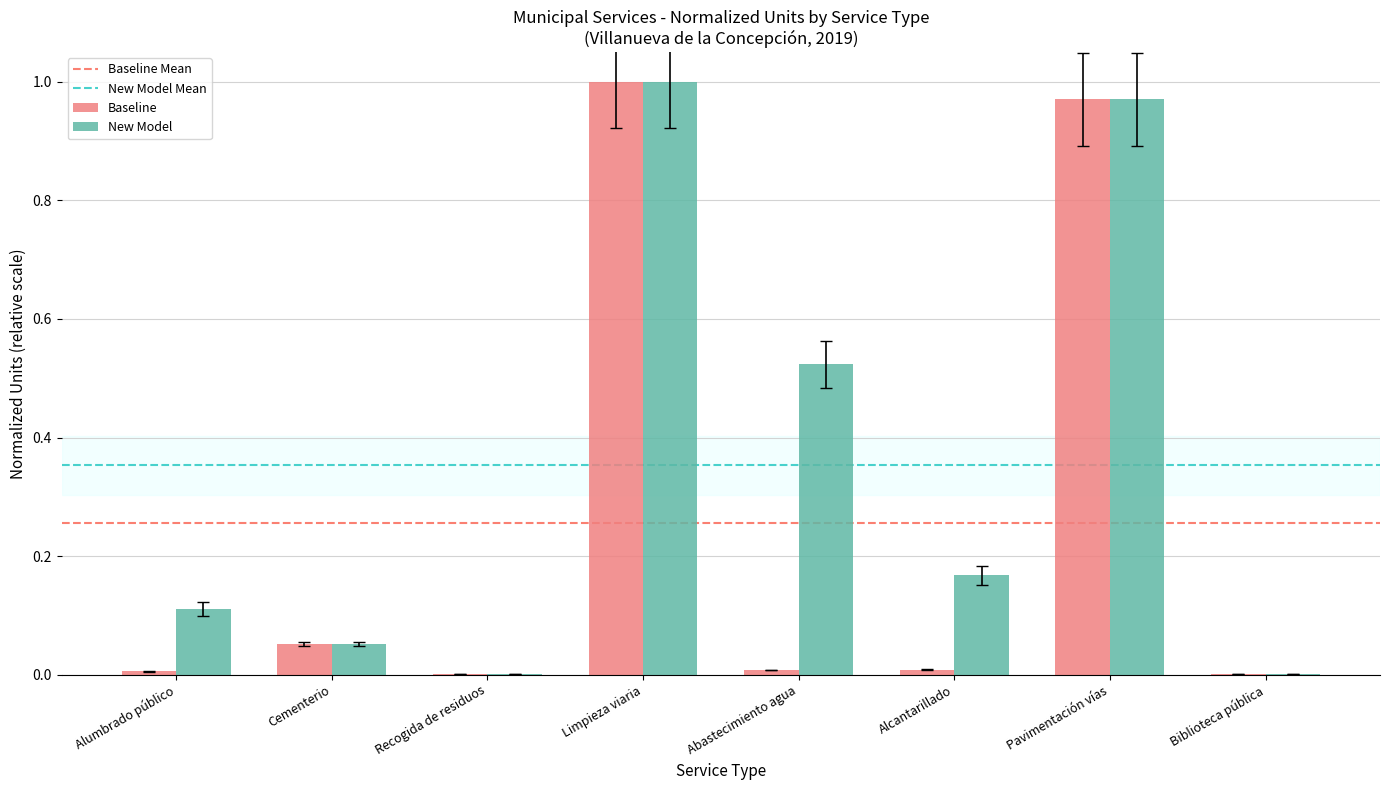

Which series changed the most between Alumbrado público and Biblioteca pública?

New Model